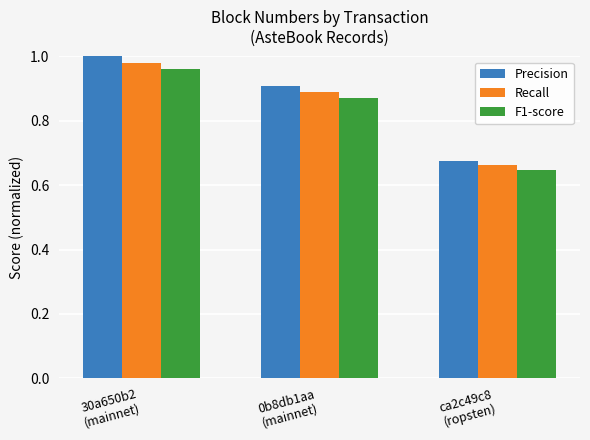

What is the difference between the maximum and minimum values in the Recall series?

0.3